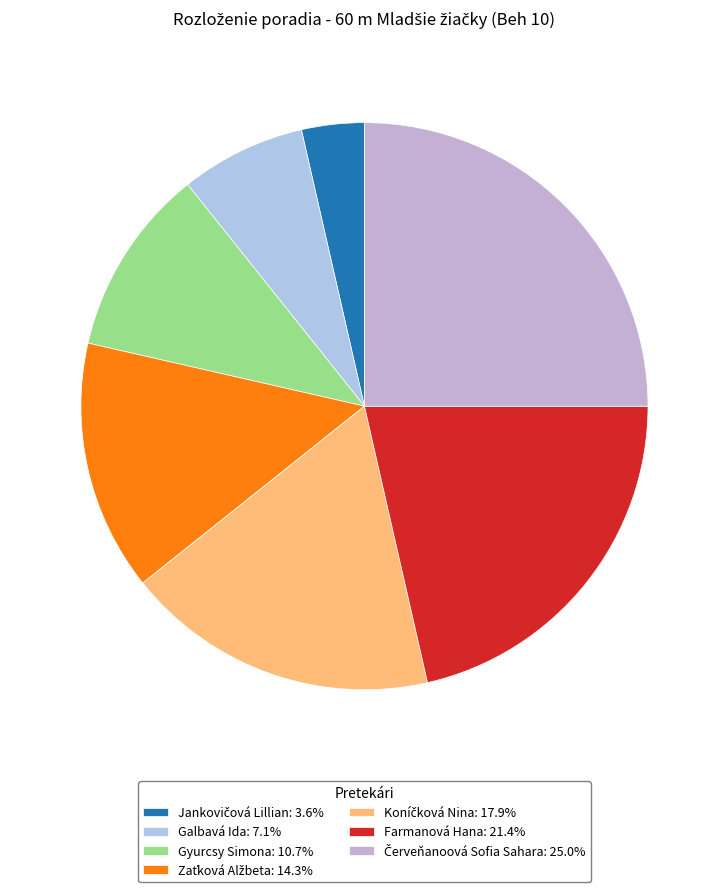

Rank the categories by value from lowest to highest.

Jankovičová Lillian, Galbavá Ida, Gyurcsy Simona, Zaťková Alžbeta, Koníčková Nina, Farmanová Hana, Červeňanoová Sofia Sahara